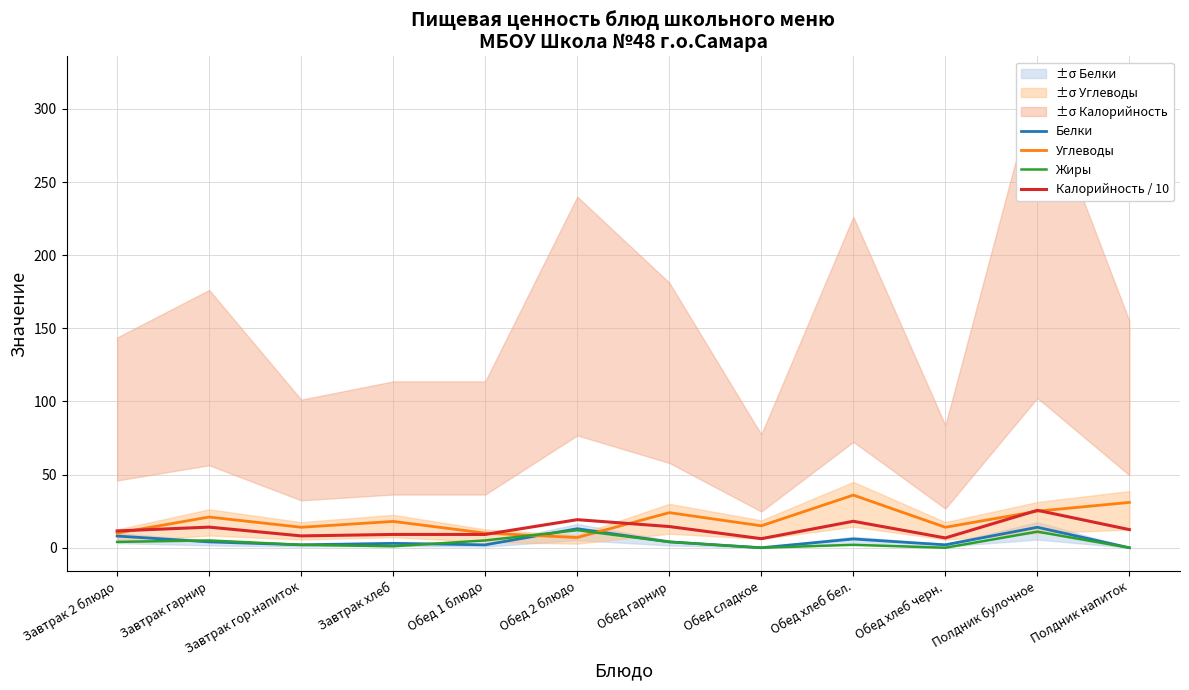

Does the chart display data point markers on the line(s)?

No